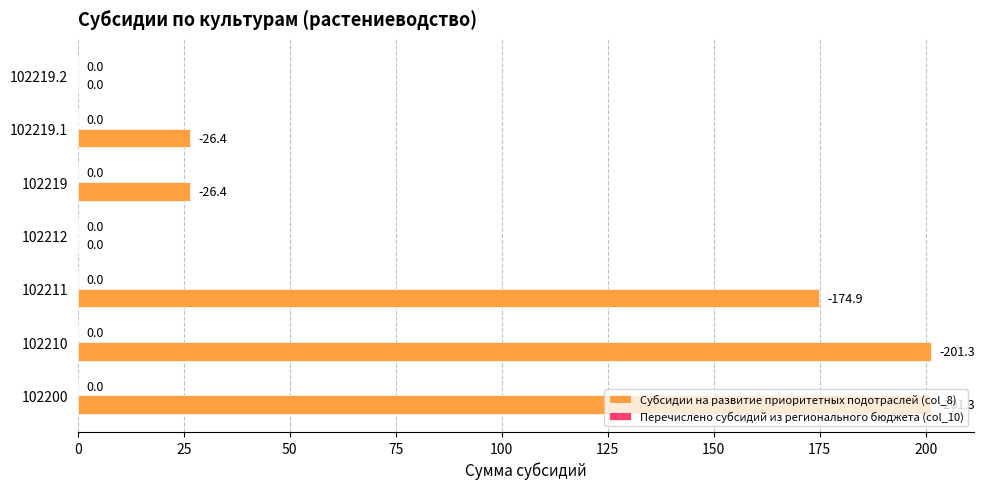

The chart shows a value of 26.4 at 102219. True or false?

True